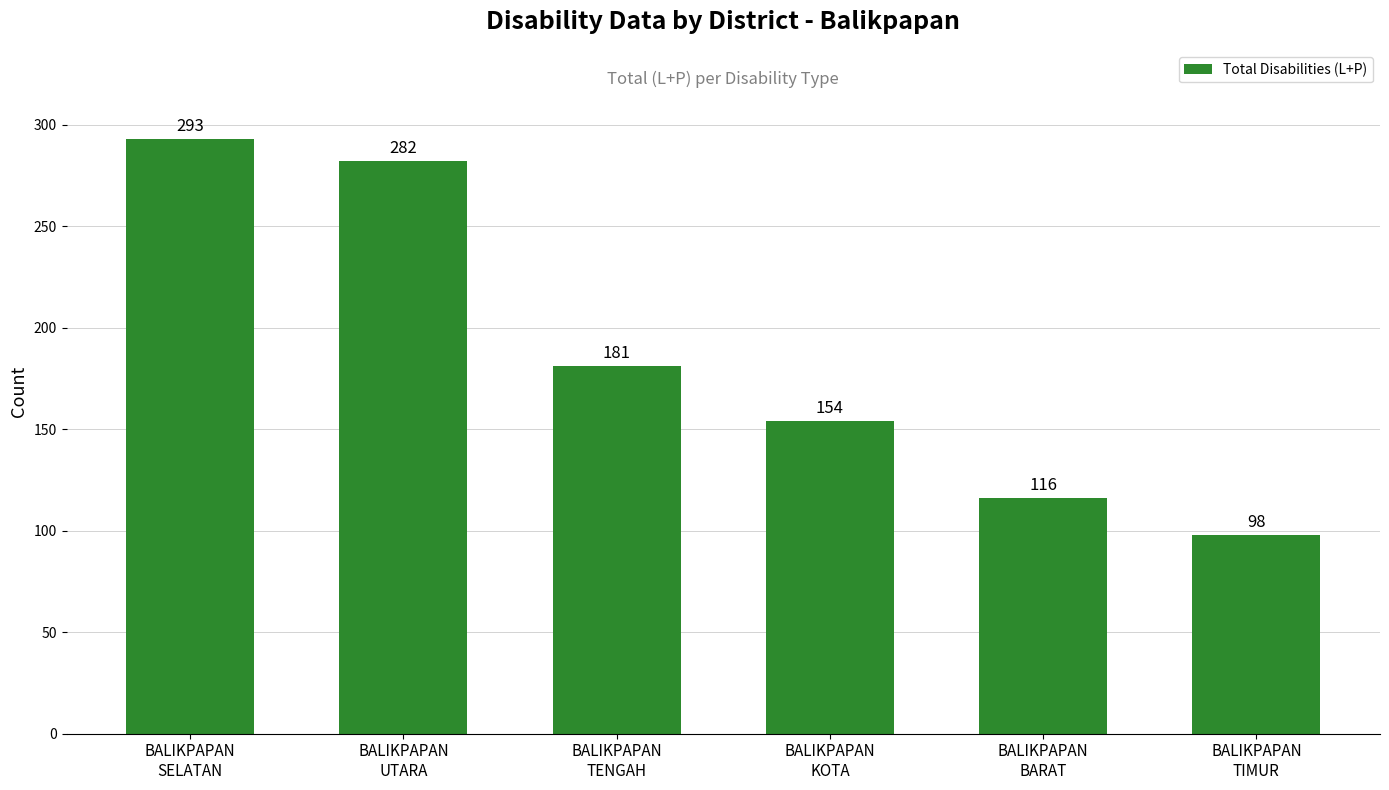

What is the difference between the maximum and minimum values?

195